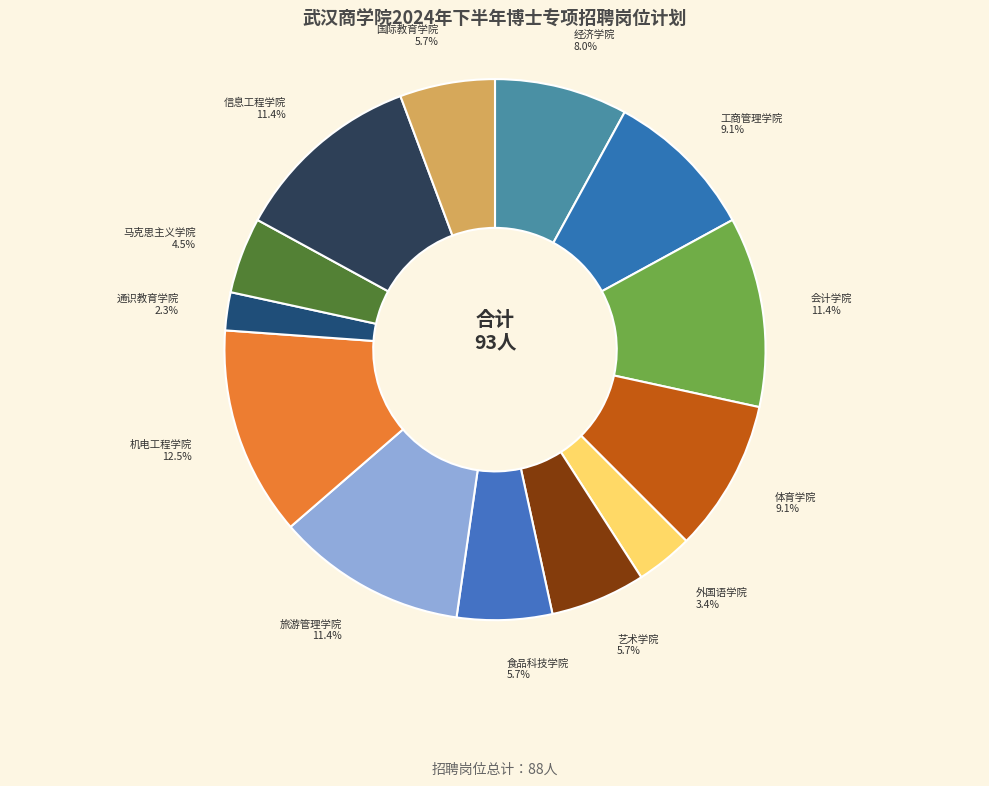

What is the largest slice in the pie chart?

机电工程学院